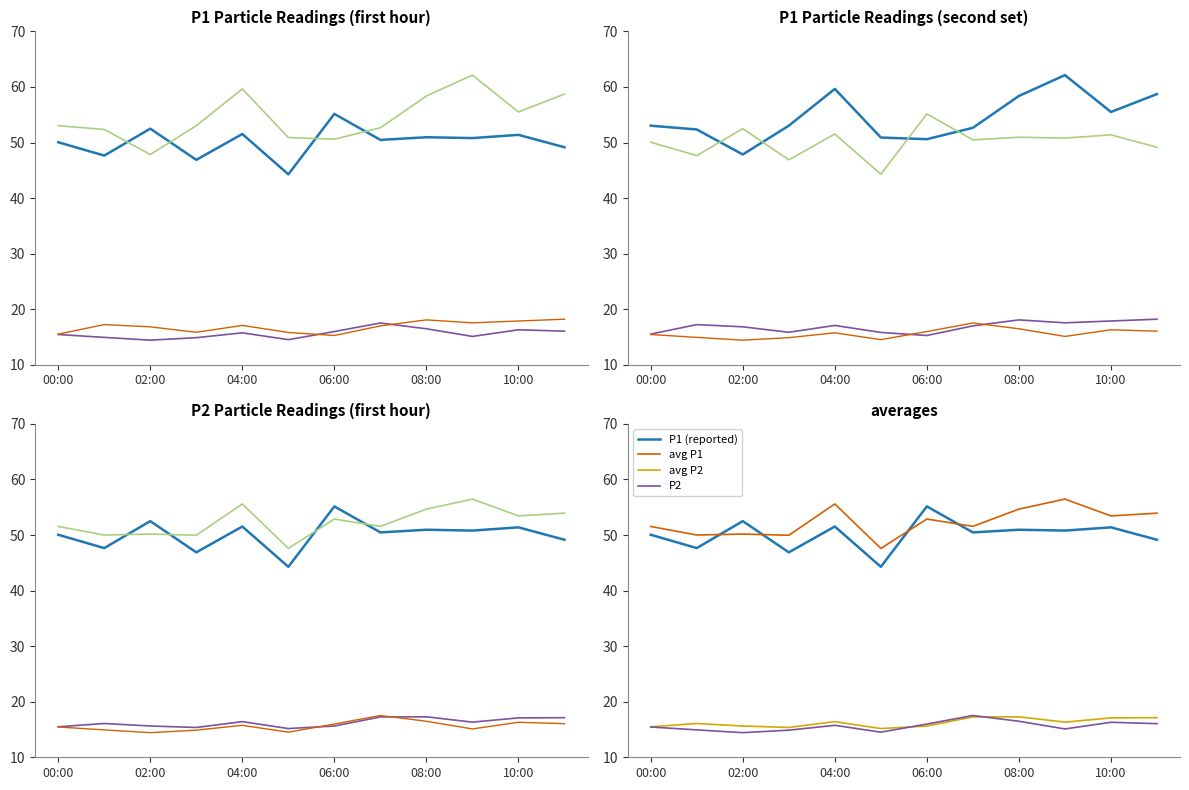

True or false: P1 has more than 1 interior local peaks.

True